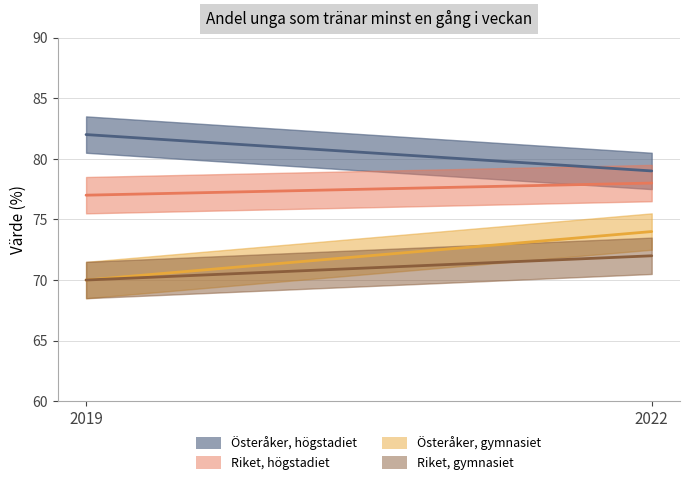

Reading right to left, what are all the values shown in this chart?

Österåker, högstadiet: 79	82
Riket, högstadiet: 78	77
Österåker, gymnasiet: 74	70
Riket, gymnasiet: 72	70